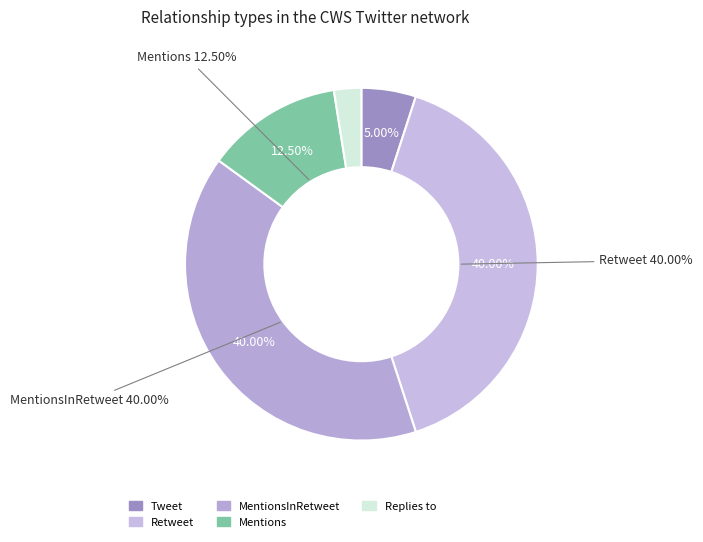

Rank the categories by value from highest to lowest.

Retweet, MentionsInRetweet, Mentions, Tweet, Replies to